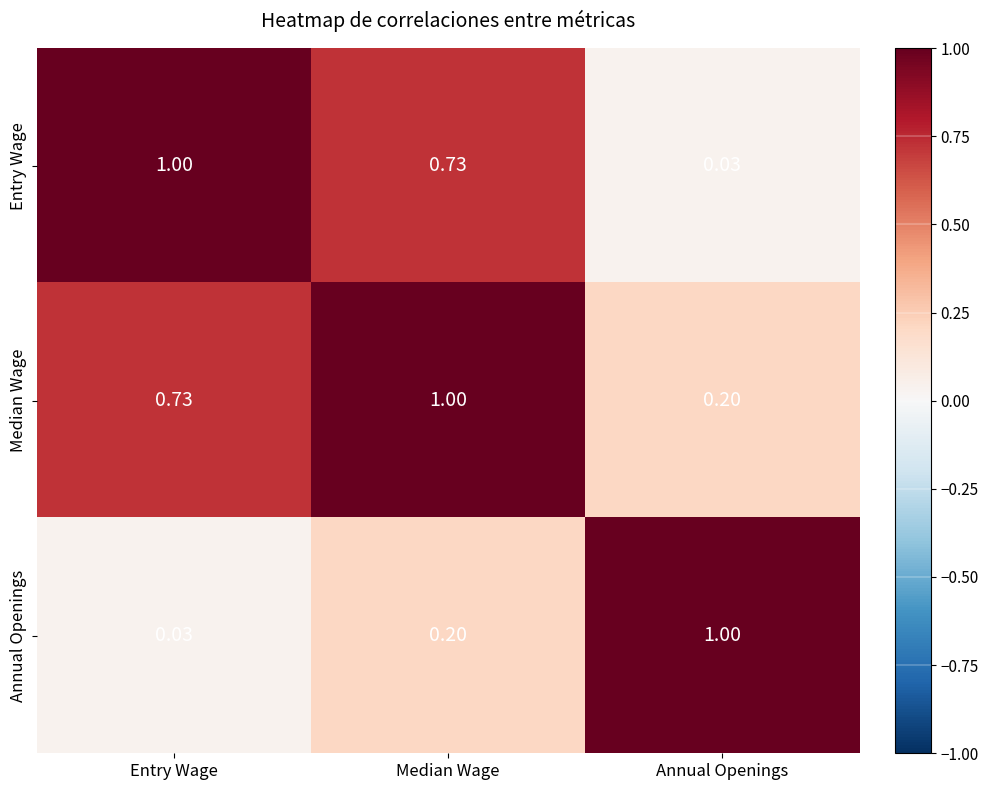

Rank the categories by Entry Wage value from highest to lowest.

Entry Wage, Median Wage, Annual Openings